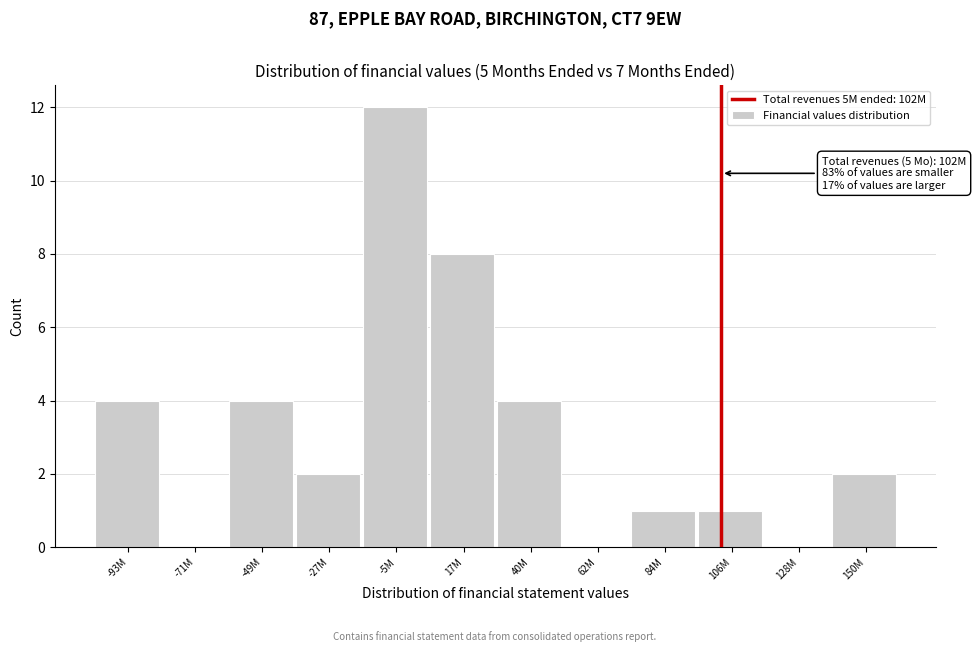

Reading left to right, transcribe all the data shown in this chart.

-93M=4	-71M=0	-49M=4	-27M=2	-5M=12	17M=8	40M=4	62M=0	84M=1	106M=1	128M=0	150M=2